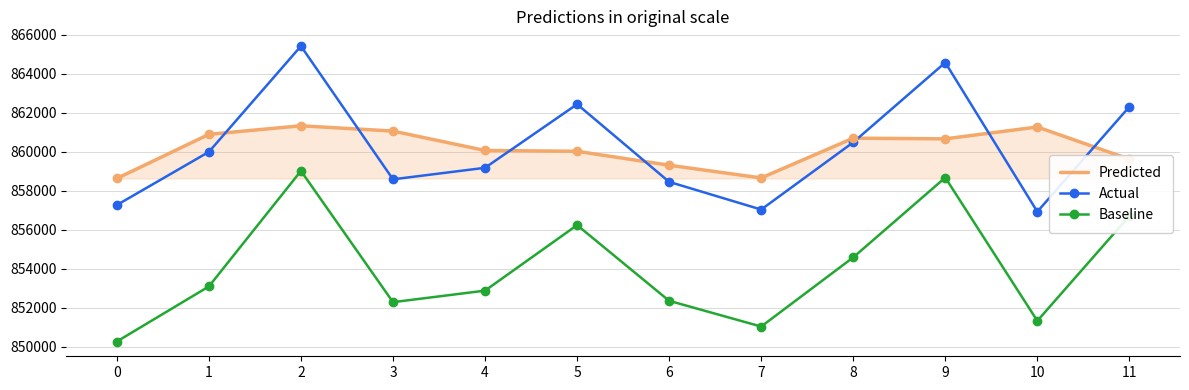

Which series has the largest range (max minus min)?

Baseline